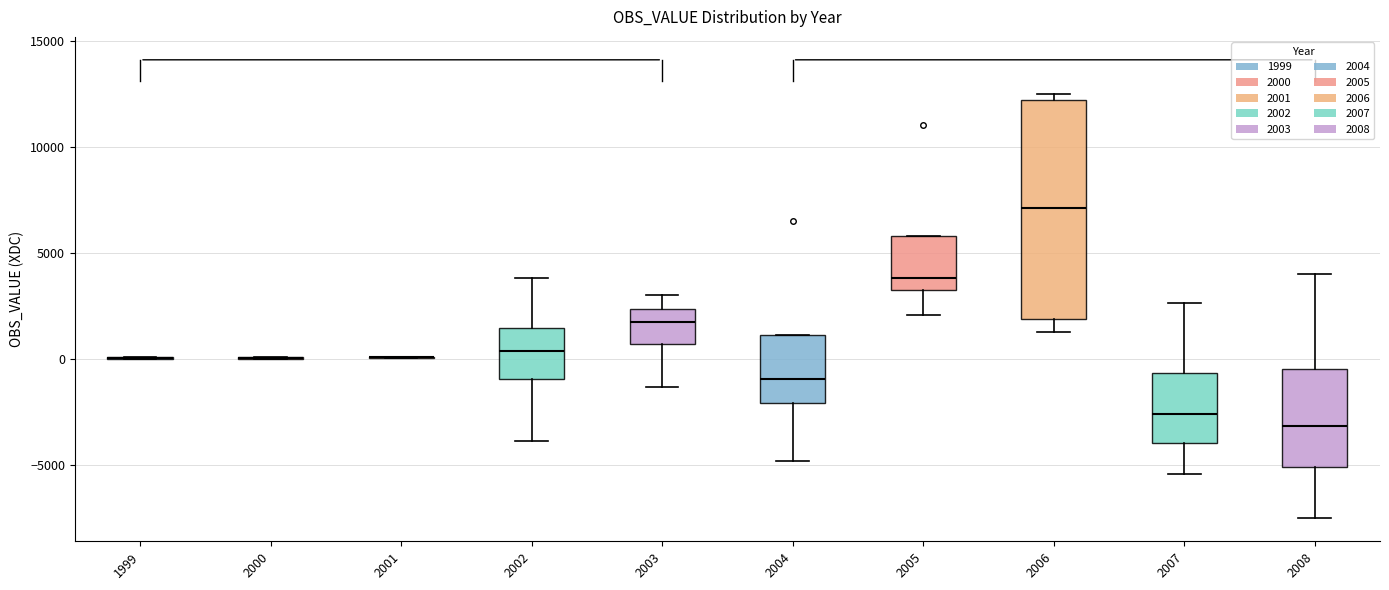

Reading left to right, transcribe this box plot: for each box, give where its median line is, the range the box spans, and where its two whiskers end, as read against the y-axis. The values are not printed on the chart, so give them approximately, as read against the axis.

1999: box collapsed to a line at 0, whiskers 0 to 0
2000: box collapsed to a line at 0, whiskers 0 to 0
2001: box collapsed to a line at 0, whiskers 0 to 0
2002: median 500, box -1000 to 1500, whiskers -4000 to 4000
2003: median 2000, box 500 to 2500, whiskers -1500 to 3000
2004: median -1000, box -2000 to 1000, whiskers -5000 to 1000
2005: median 4000, box 3500 to 6000, whiskers 2000 to 6000
2006: median 7000, box 2000 to 12000, whiskers 1500 to 12500
2007: median -2500, box -4000 to -500, whiskers -5500 to 2500
2008: median -3000, box -5000 to -500, whiskers -7500 to 4000